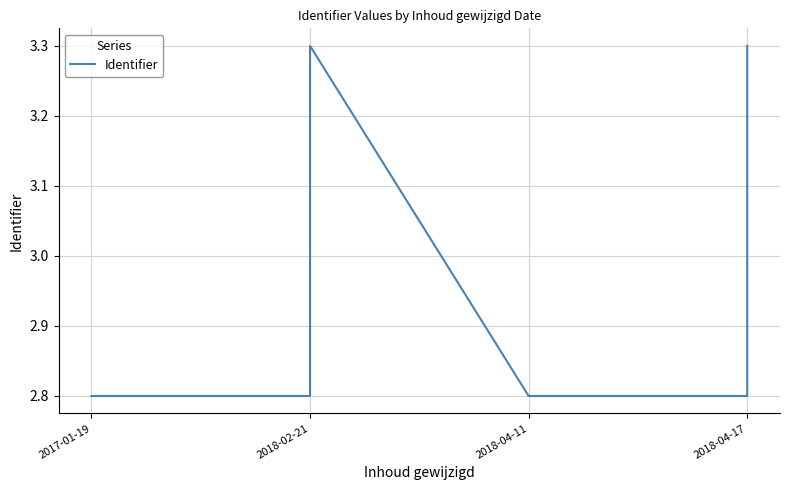

What is the value of the 7th point from the left?

3.3